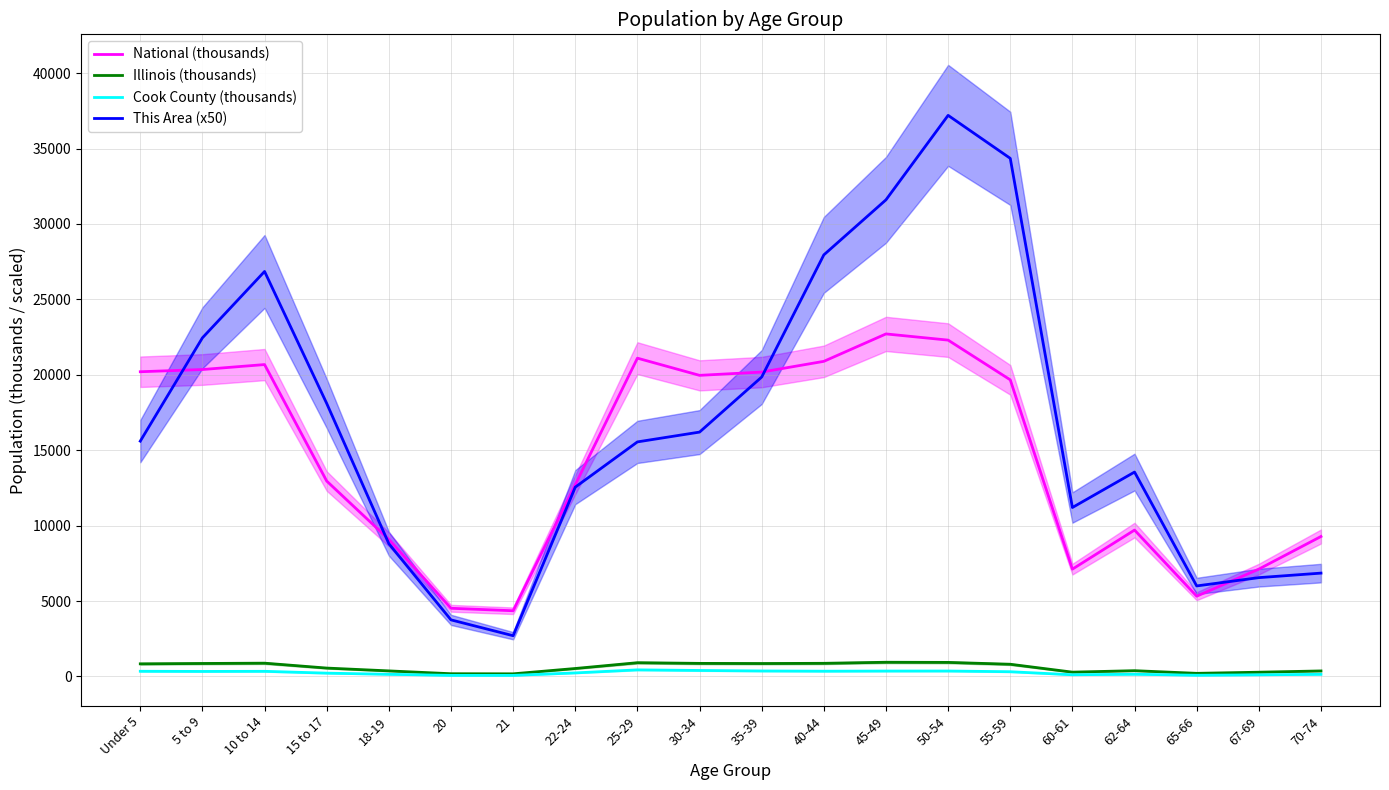

What is the label of the 10th point from the right?

35-39